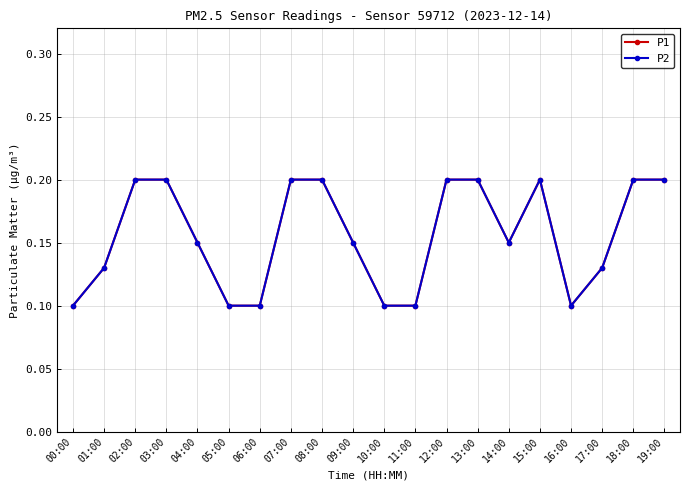

Is this an area chart (filled region under the line)?

No